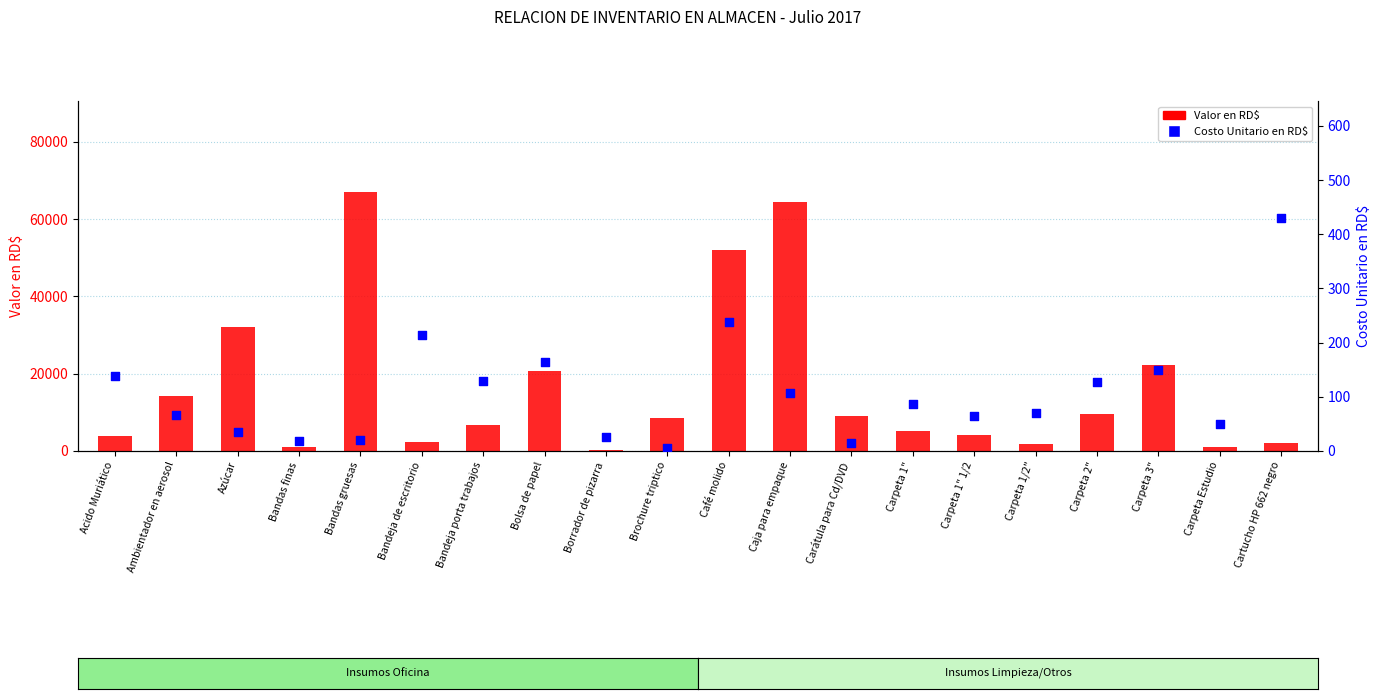

Which series has the largest total across all categories?

Valor en RD$